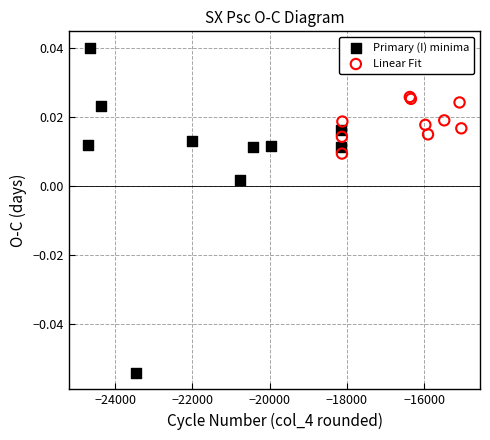

Which series has the widest spread of Y values?

Primary (I) minima